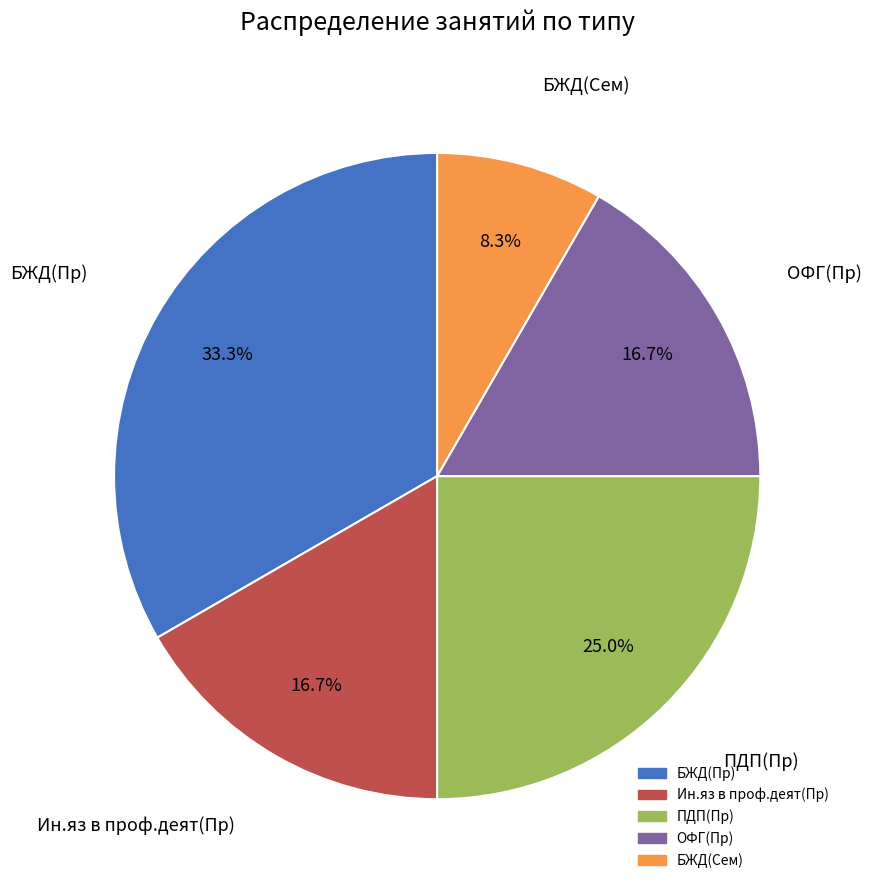

What is the largest slice in the pie chart?

БЖД(Пр)